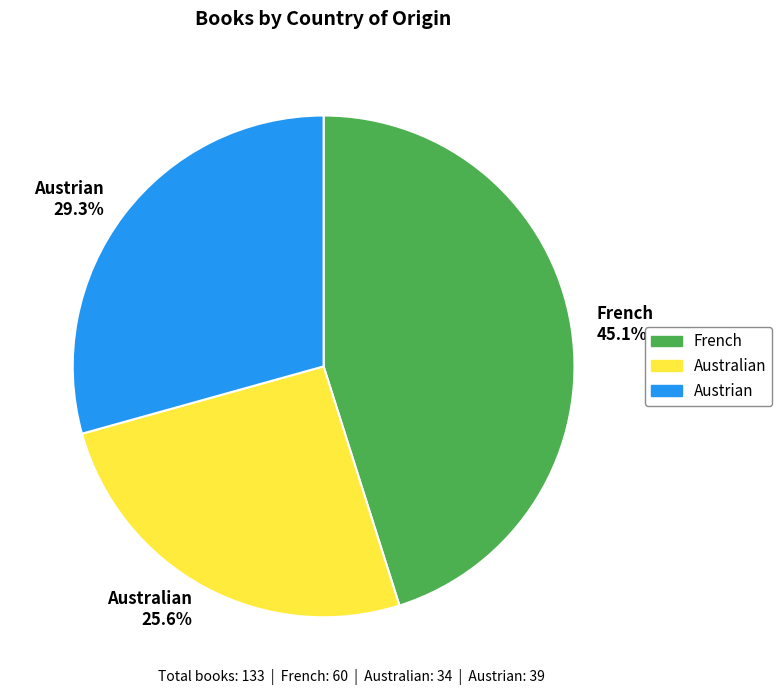

Between Austrian and French, which is larger?

French